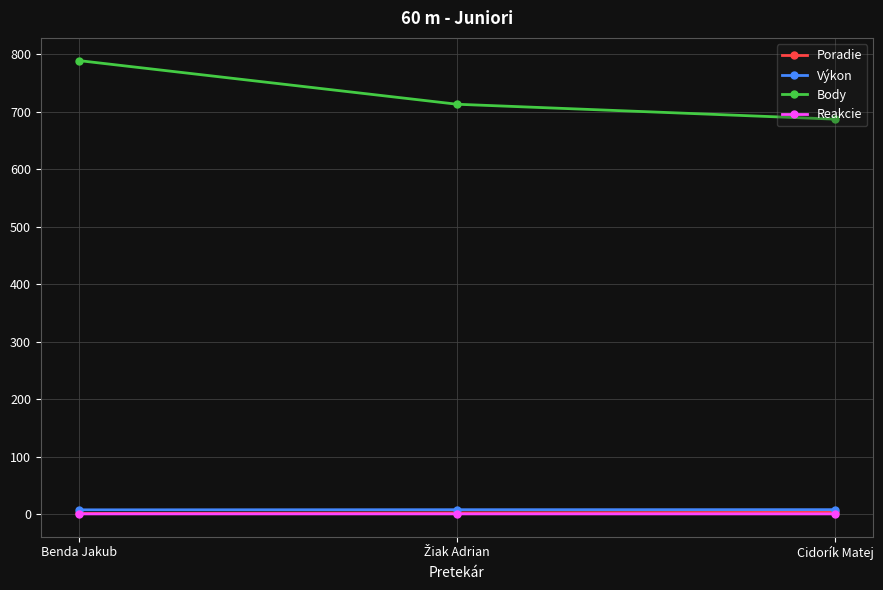

How many series are shown in this chart?

4